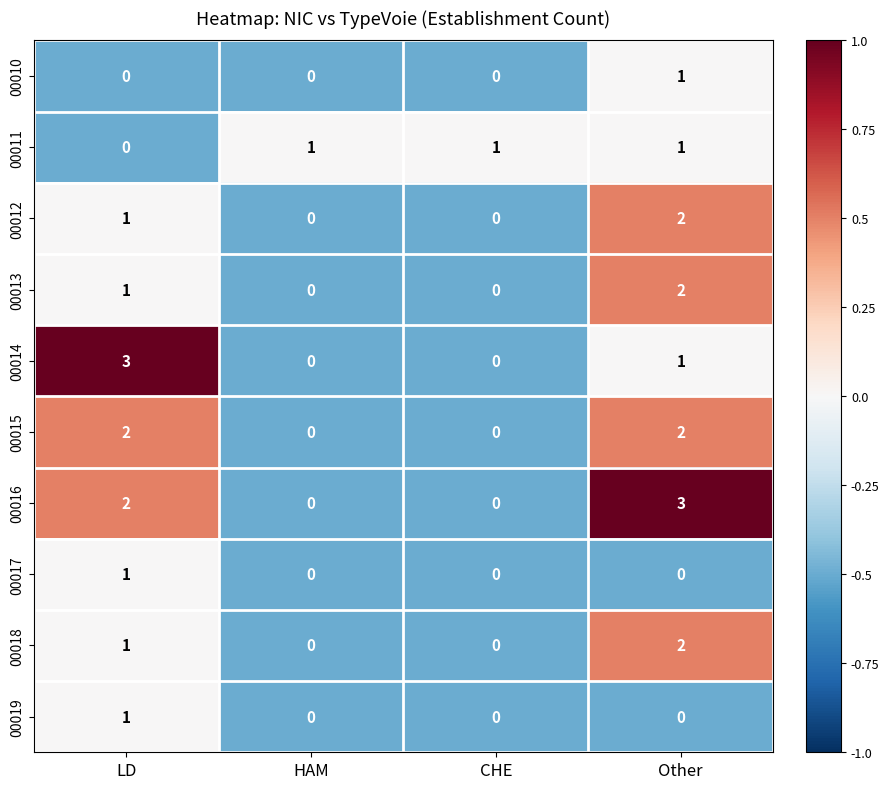

How many data points does each series have?

4